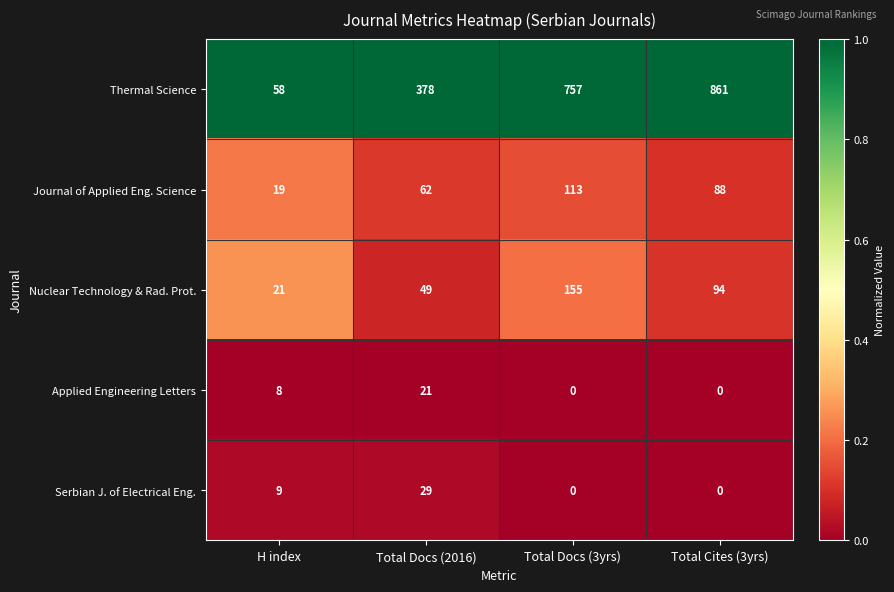

Rank the series by their maximum value, from highest to lowest.

Thermal Science, Nuclear Technology & Rad. Prot., Journal of Applied Eng. Science, Serbian J. of Electrical Eng., Applied Engineering Letters